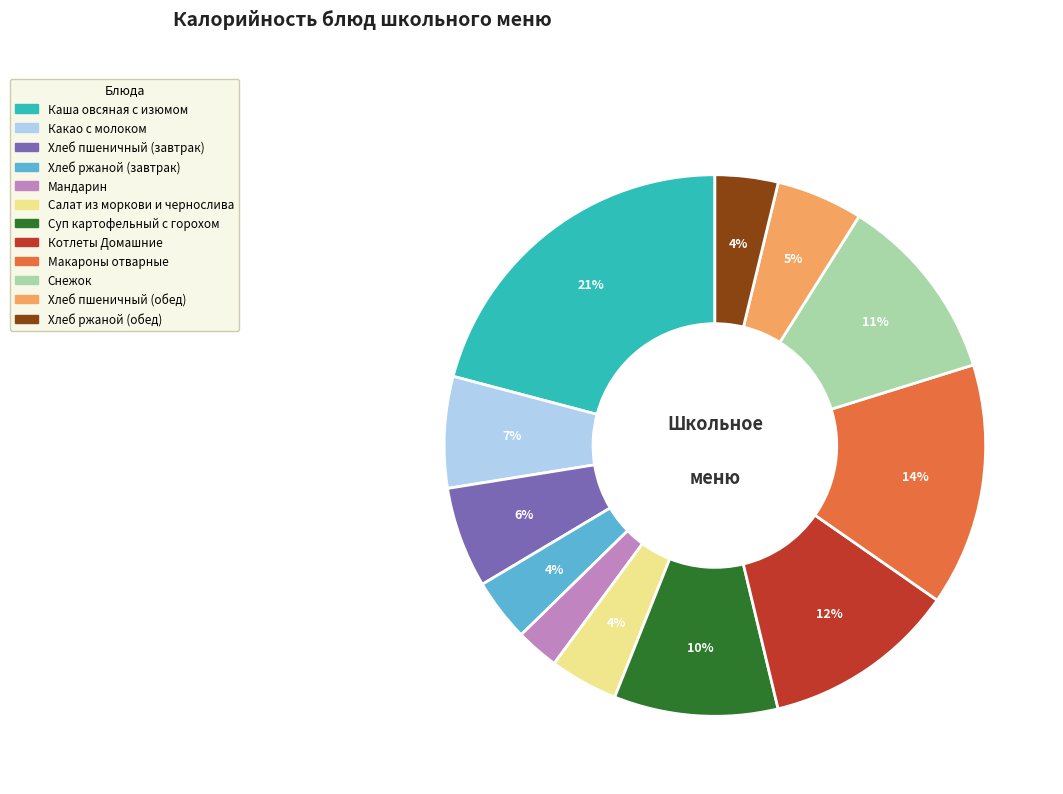

Which has a higher value, Мандарин or Макароны отварные?

Макароны отварные